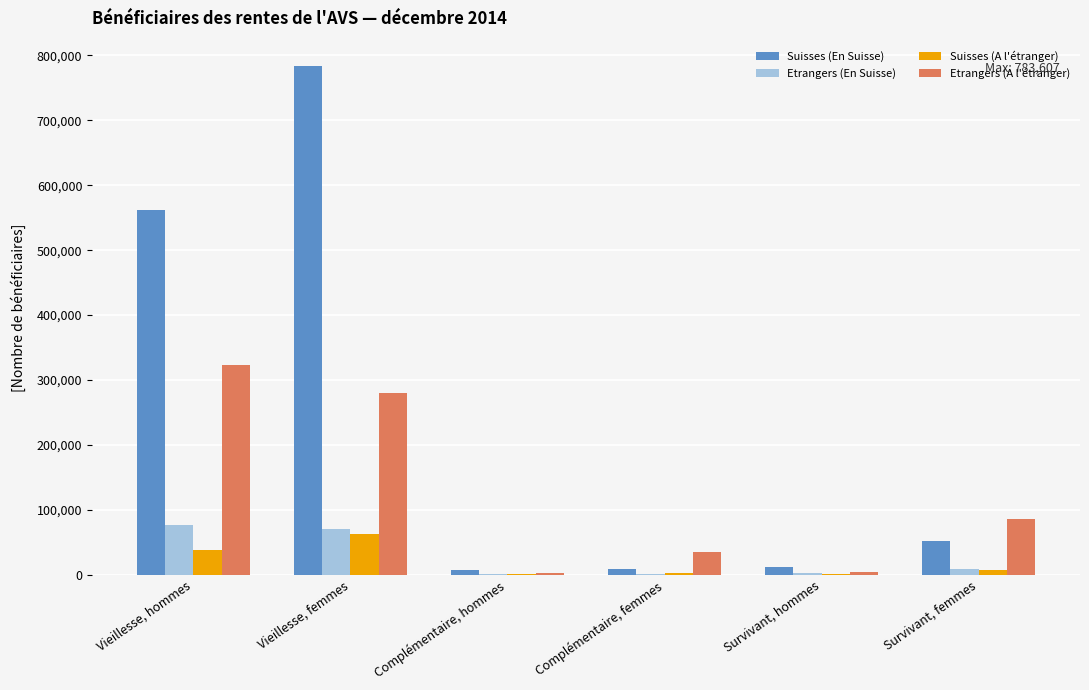

What are all the series names shown in the legend?

Suisses (En Suisse), Etrangers (En Suisse), Suisses (A l'étranger), Etrangers (A l'étranger)